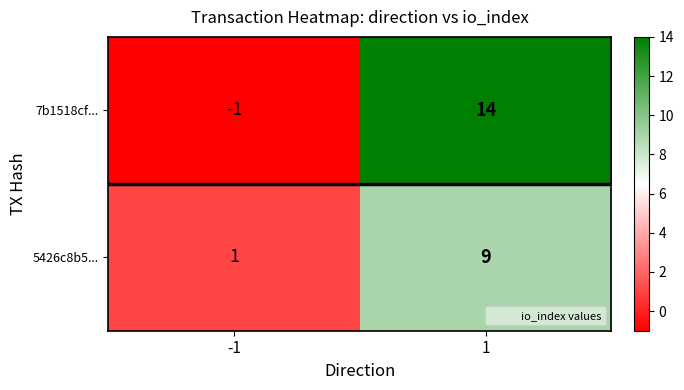

Rank the series at -1 from lowest to highest value.

7b1518cf..., 5426c8b5...